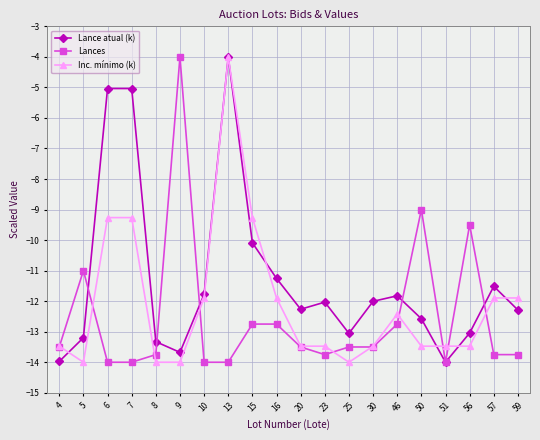

True or false: Lances has more than 1 interior local peaks.

True